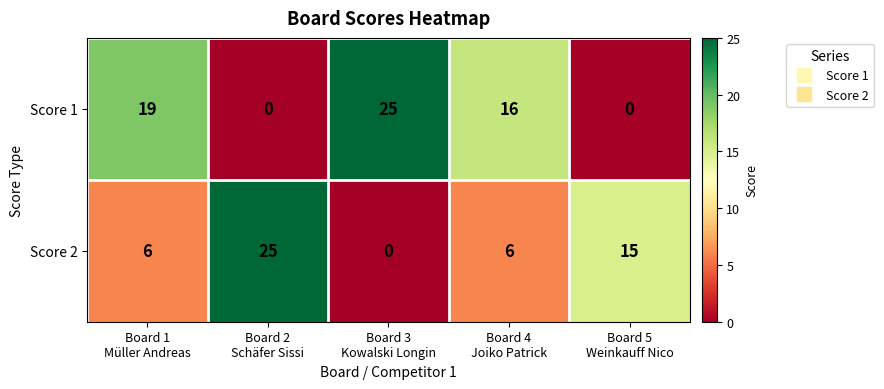

Which series has the largest range (max minus min)?

Score 1